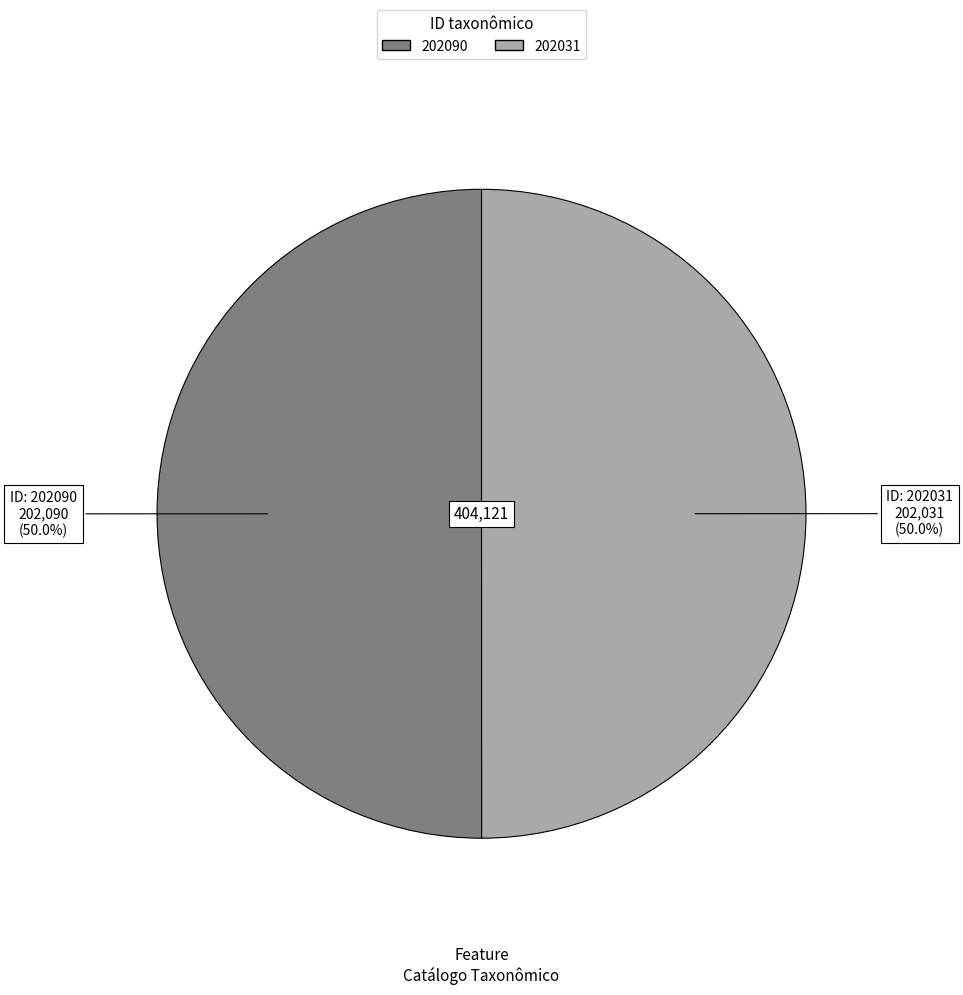

What is the ratio of the value at 202031 to the value at 202090?

1.0